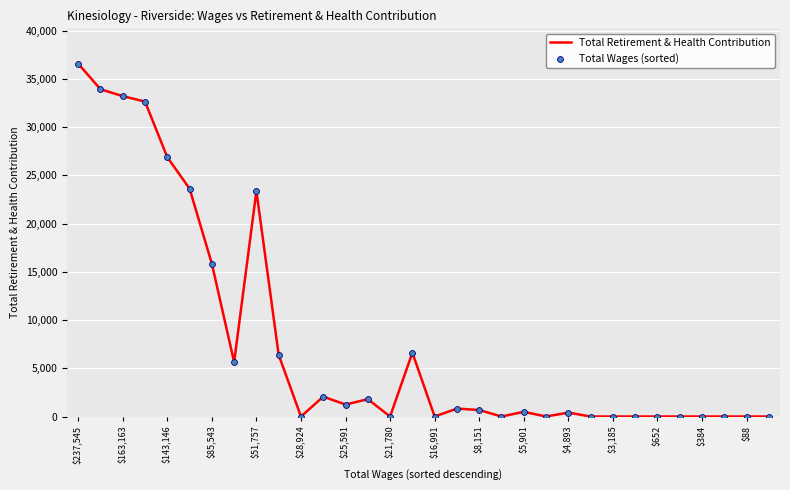

What is the maximum value shown in the chart?

36574